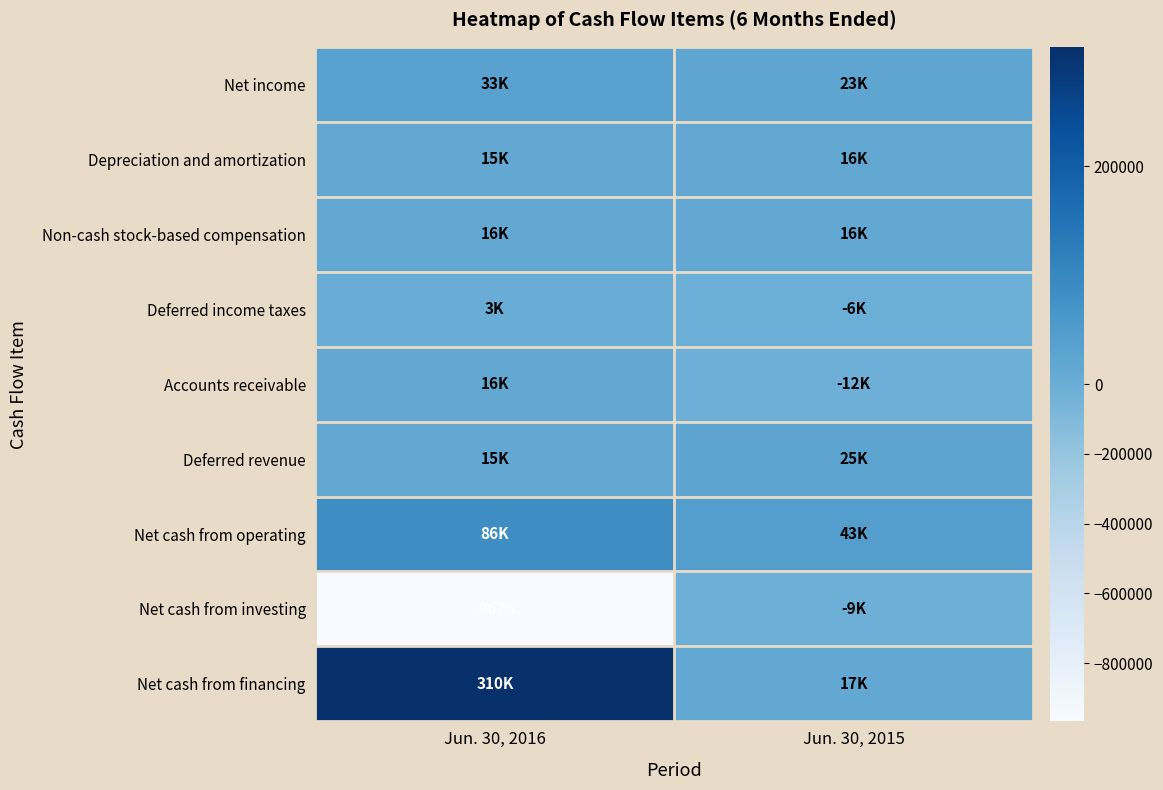

Between Jun. 30, 2015 and Jun. 30, 2016, which is larger?

Jun. 30, 2016